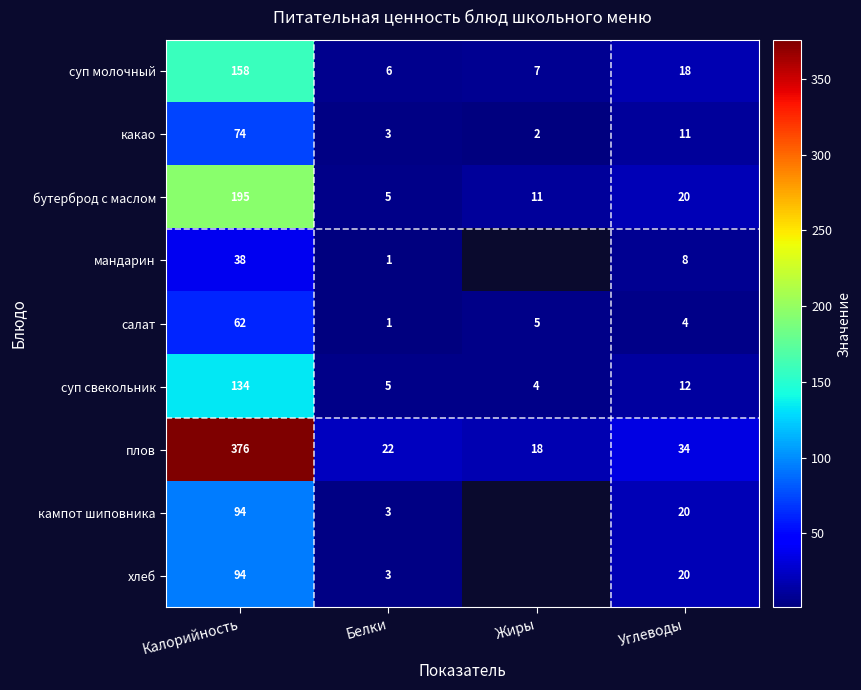

At how many categories does at least one series exceed 288?

1